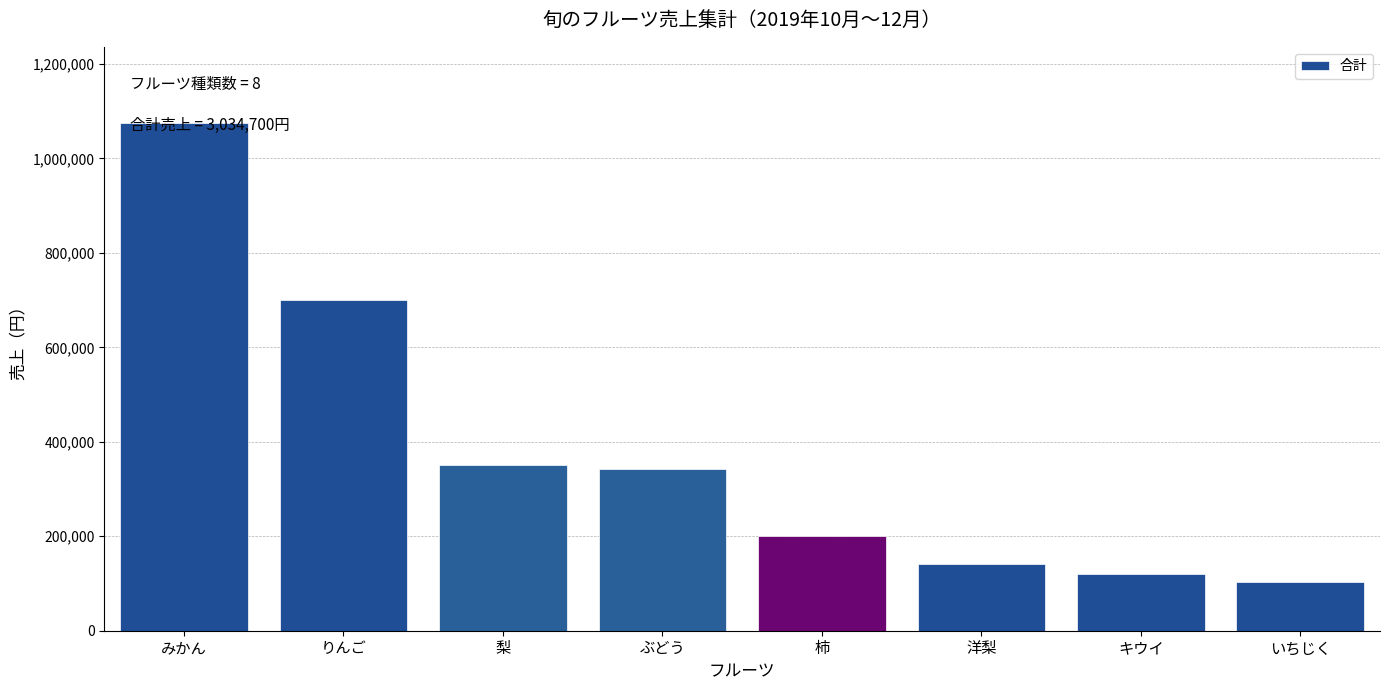

What value does the data have at キウイ?

119600